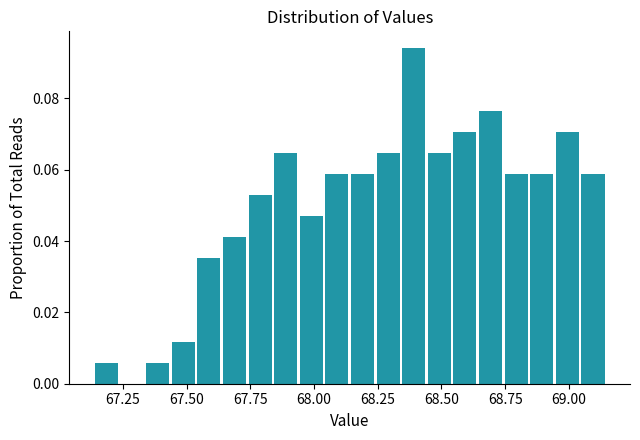

Around what value on the x-axis is the tallest bar? Give the approximate position of its centre, as read against the axis.

68.40